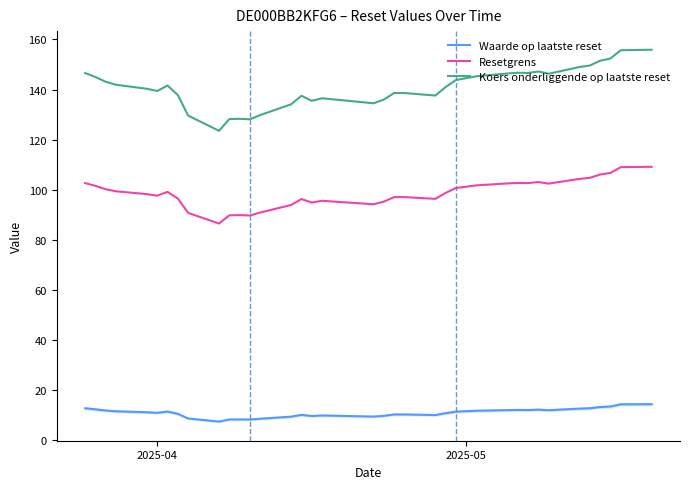

What is the highest value of the Waarde op laatste reset series?

14.3